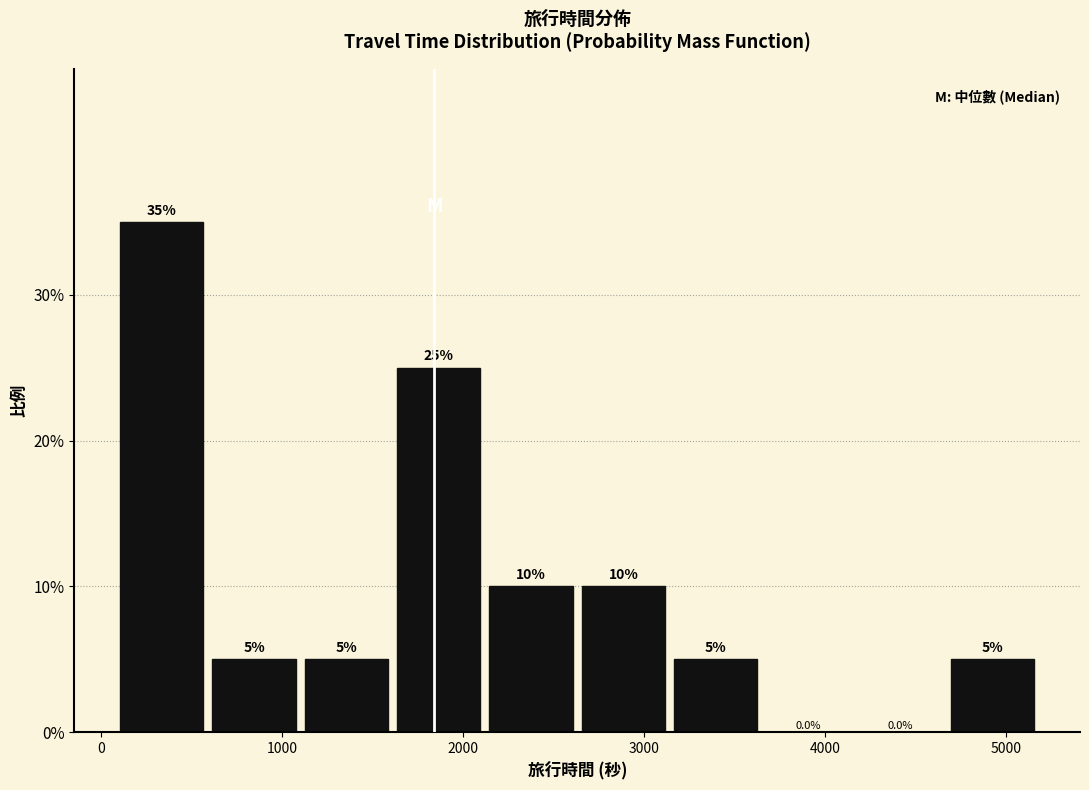

Reading left to right, transcribe this chart: for each bar, give the range it covers on the x-axis and its height. The bar edges are not printed on the chart, so give them approximately, as read against the axis.

100 to 600: 35.0
600 to 1100: 5.0
1100 to 1600: 5.0
1600 to 2100: 25.0
2100 to 2600: 10.0
2600 to 3100: 10.0
3100 to 3700: 5.0
3700 to 4200: 0.0
4200 to 4700: 0.0
4700 to 5200: 5.0